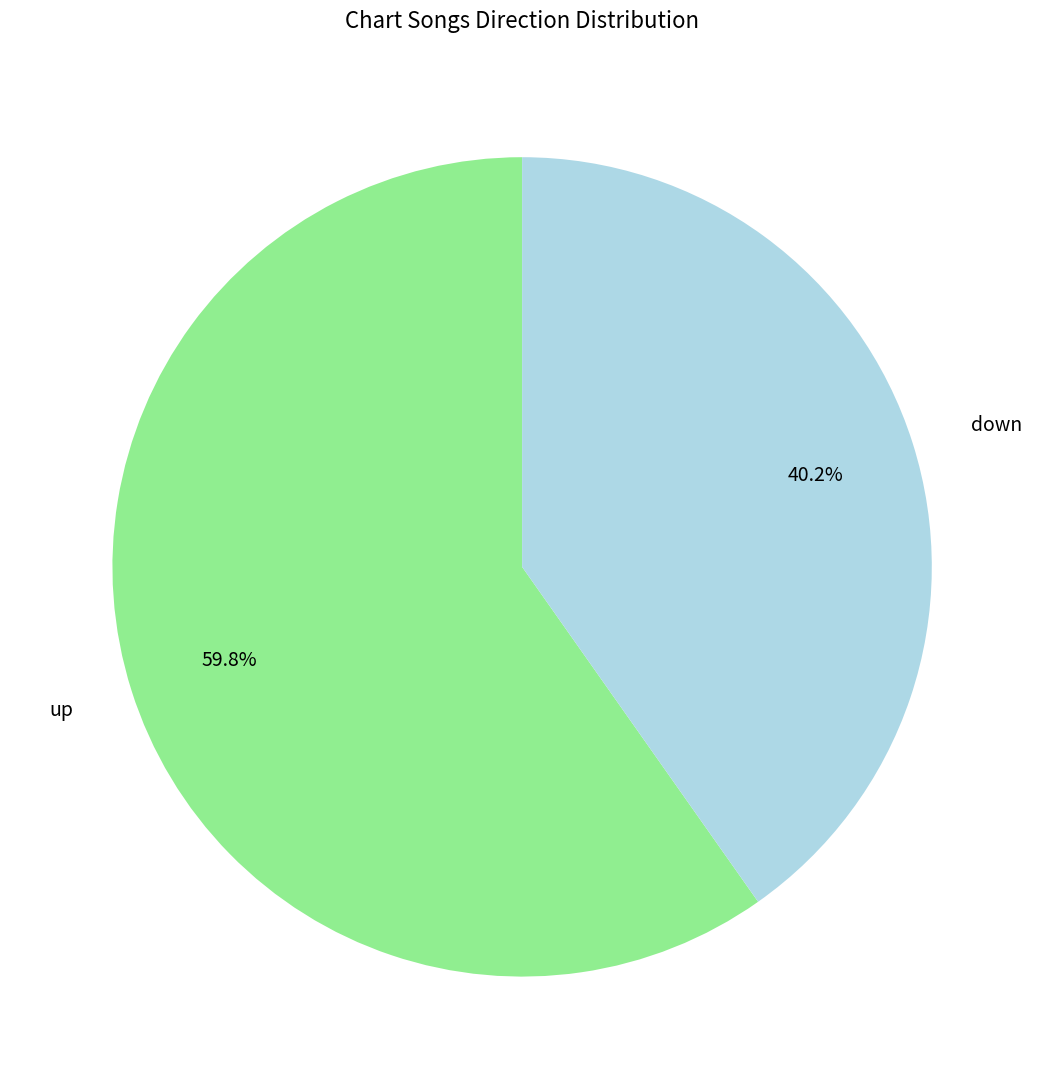

How many segments does this pie chart have?

2